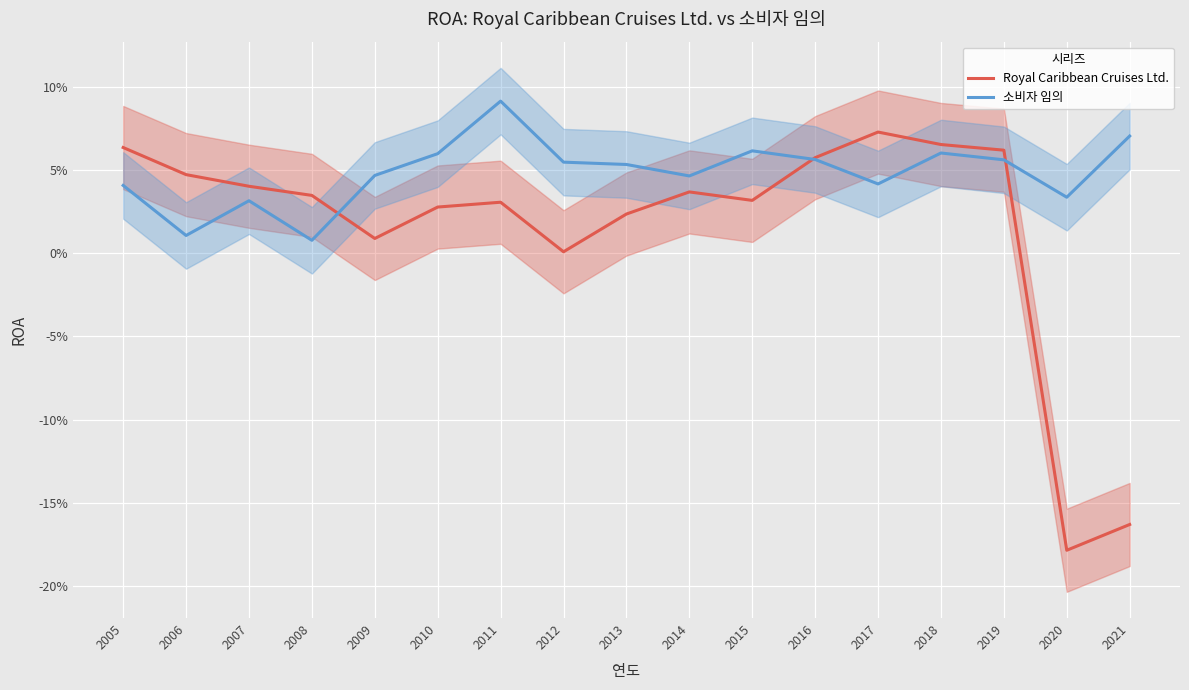

True or false: 소비자 임의 has a value of 0.0 at 2008.

True